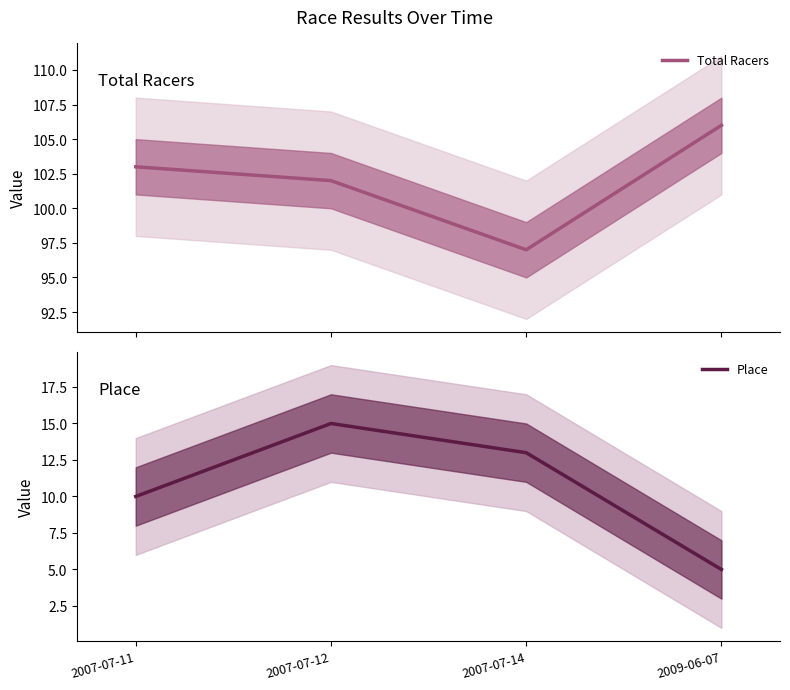

Reading right to left, transcribe all the data shown in this chart.

Total Racers: 2009-06-07=106	2007-07-14=97	2007-07-12=102	2007-07-11=103
Place: 2009-06-07=5	2007-07-14=13	2007-07-12=15	2007-07-11=10